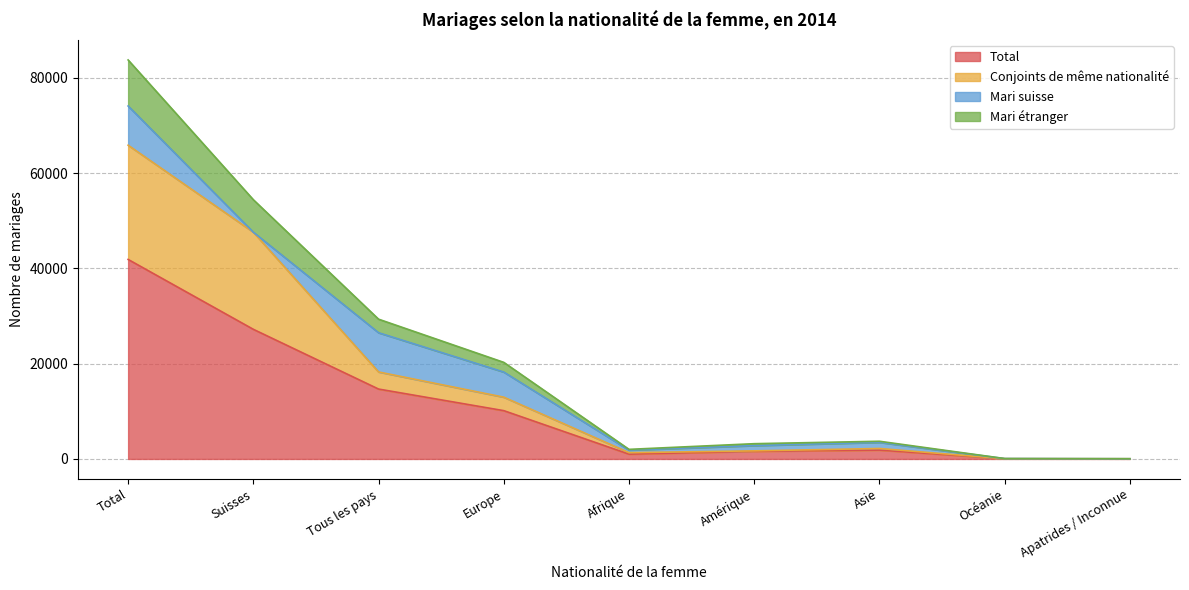

The Total series shows 15006 at Europe. True or false?

False